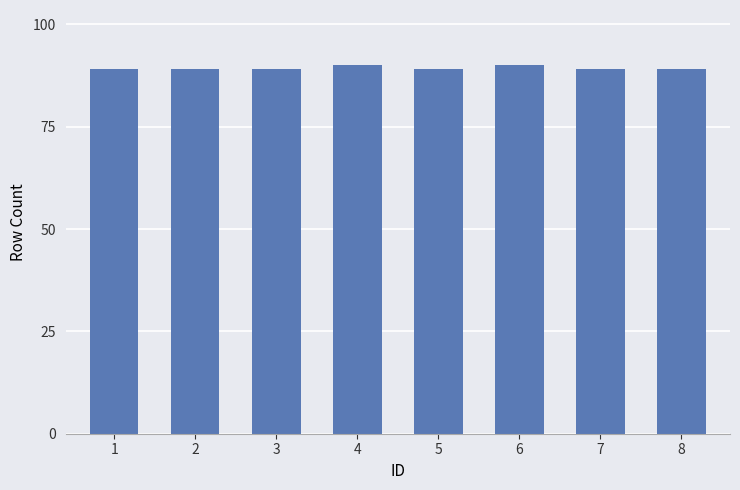

What is the smallest value displayed?

89